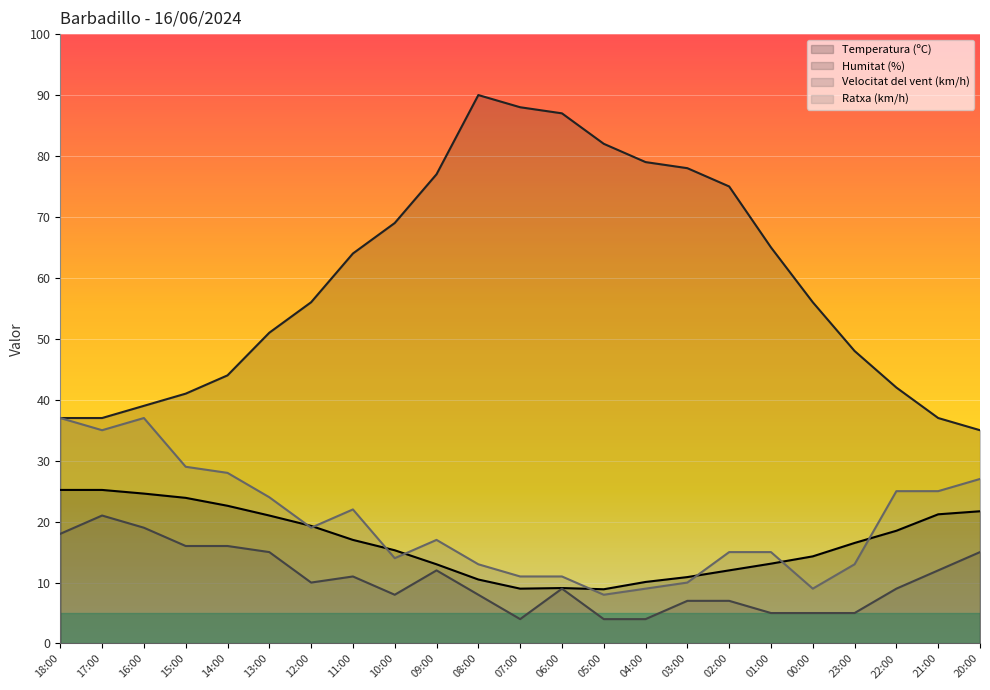

What is the greatest value displayed?

90.0